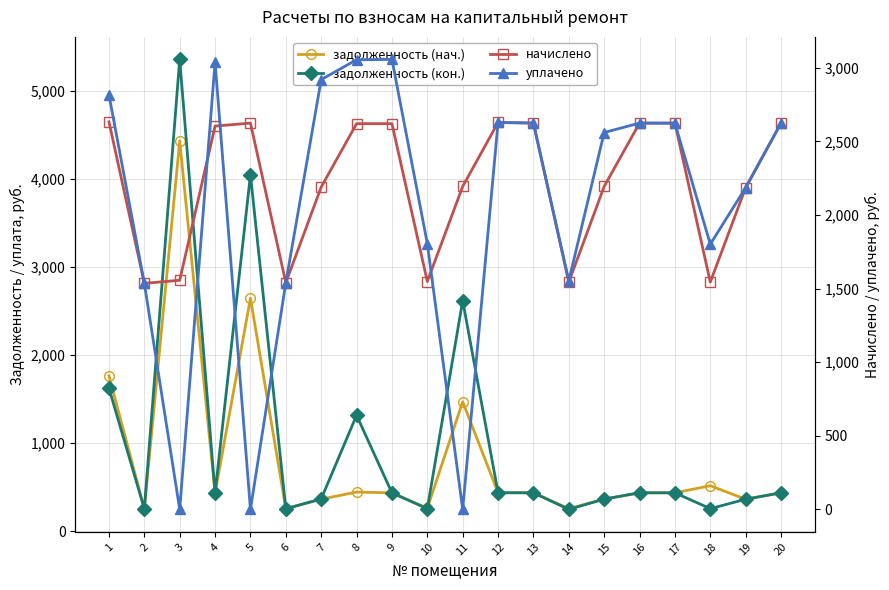

The value of задолженность (кон.) at 2 is 256.0. True or false?

True